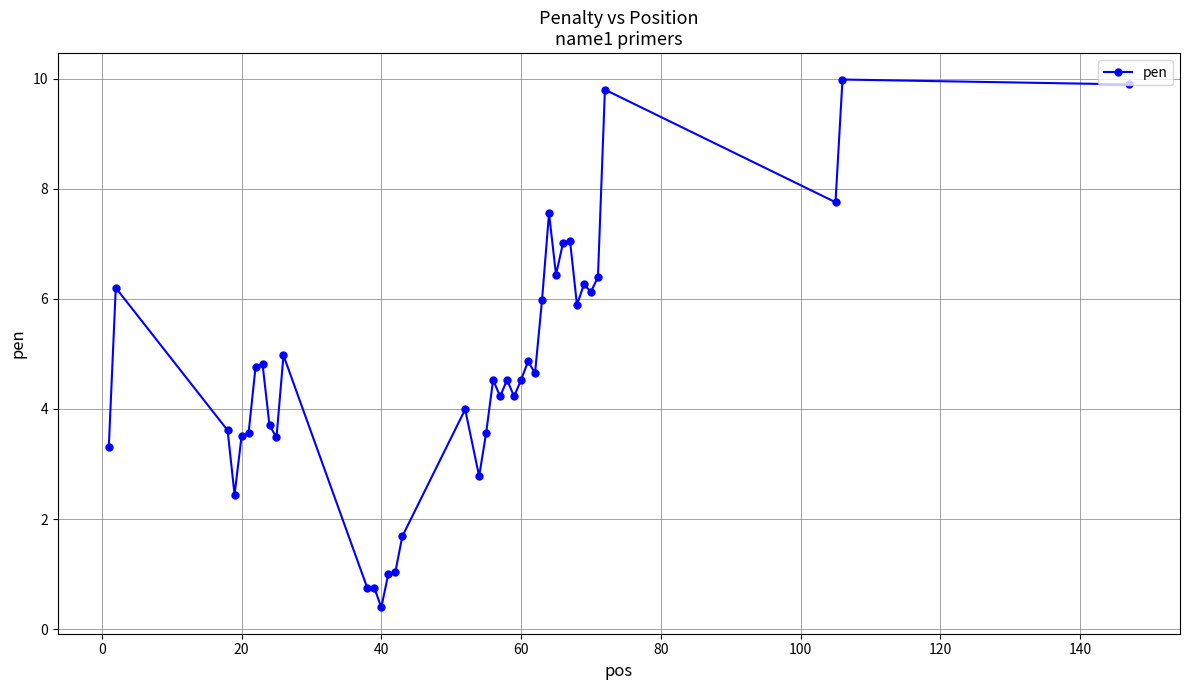

Reading left to right, what are all the values shown in this chart?

3.3	6.2	3.6	2.4	3.5	3.6	4.8	4.8	3.7	3.5	5.0	0.7	0.7	0.4	1.0	1.0	1.7	4.0	2.8	3.6	4.5	4.2	4.5	4.2	4.5	4.9	4.7	6.0	7.6	6.4	7.0	7.1	5.9	6.3	6.1	6.4	9.8	7.8	10.0	9.9